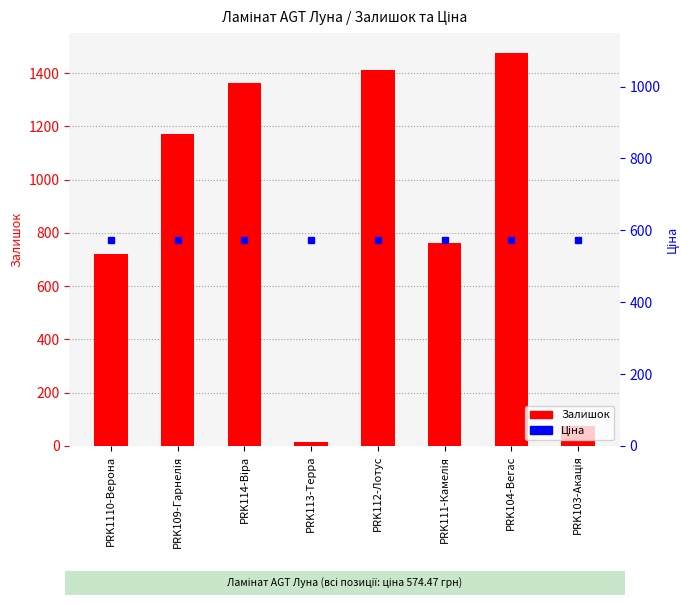

Reading left to right, what are all the values shown in this chart?

Залишок: PRK1110-Верона=719.0	PRK109-Гарнелія=1170.0	PRK114-Віра=1364.0	PRK113-Терра=16.0	PRK112-Лотус=1412.0	PRK111-Камелія=761.0	PRK104-Вегас=1476.0	PRK103-Акація=74.0
Ціна: PRK1110-Верона=574.5	PRK109-Гарнелія=574.5	PRK114-Віра=574.5	PRK113-Терра=574.5	PRK112-Лотус=574.5	PRK111-Камелія=574.5	PRK104-Вегас=574.5	PRK103-Акація=574.5